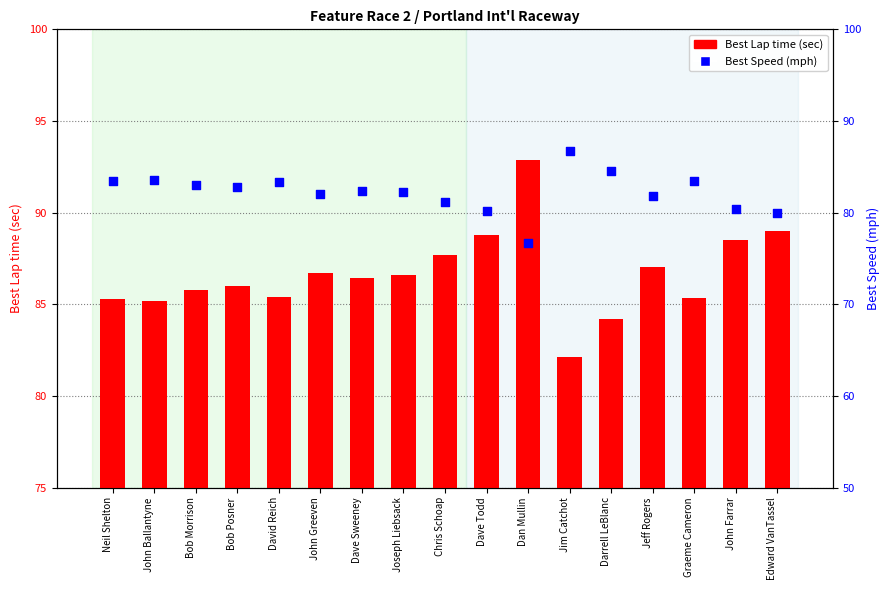

What are all the series names shown in the legend?

Best Lap time, Best Speed